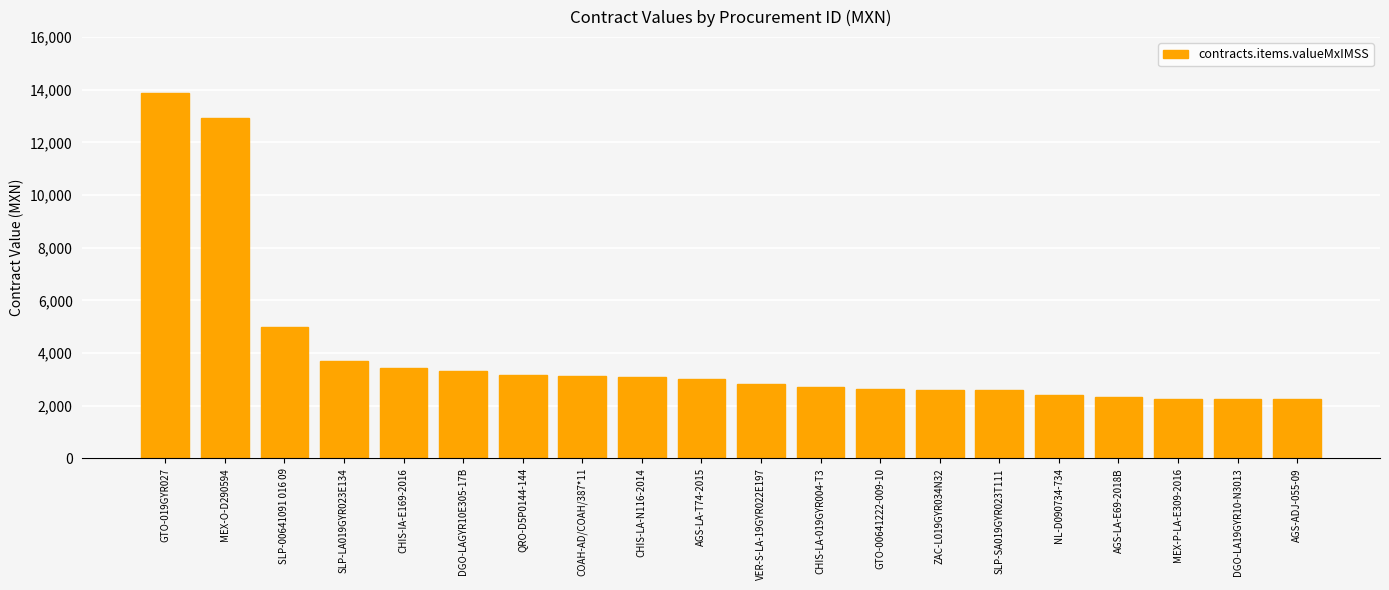

How many bars are there in total?

20